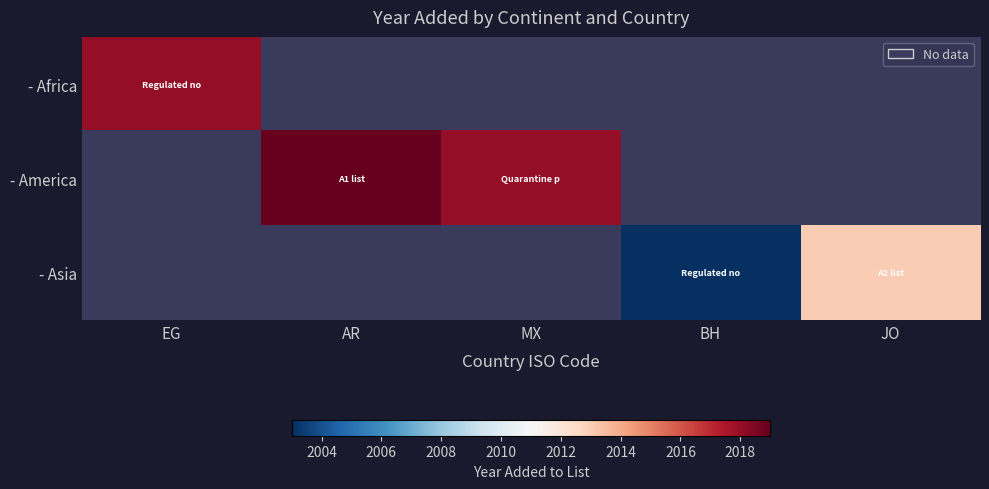

How many series are shown in this chart?

3